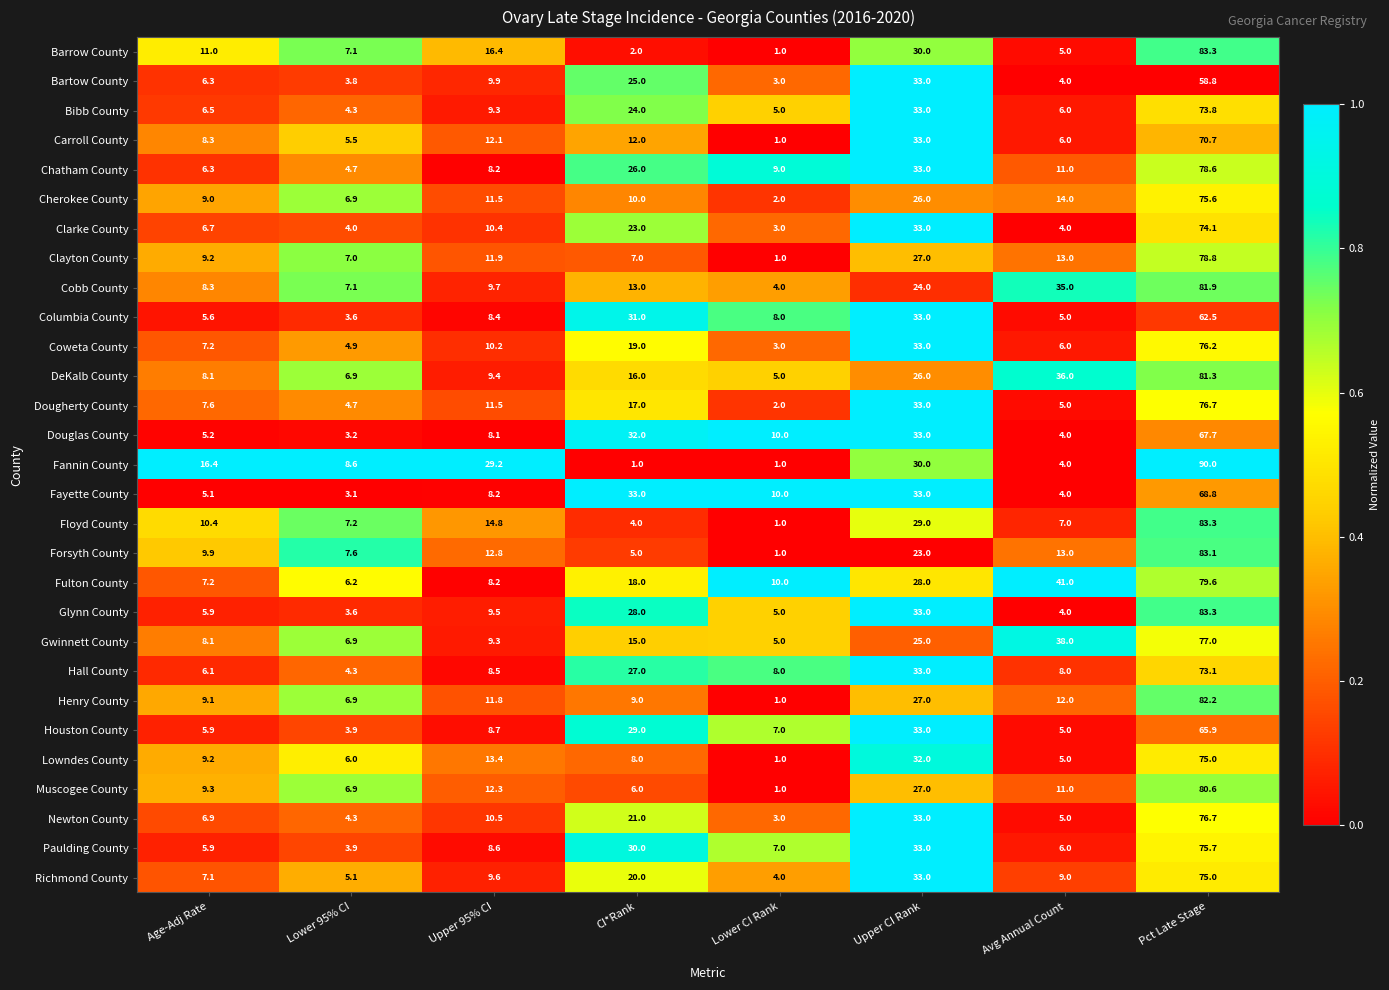

How many series are shown in this chart?

29